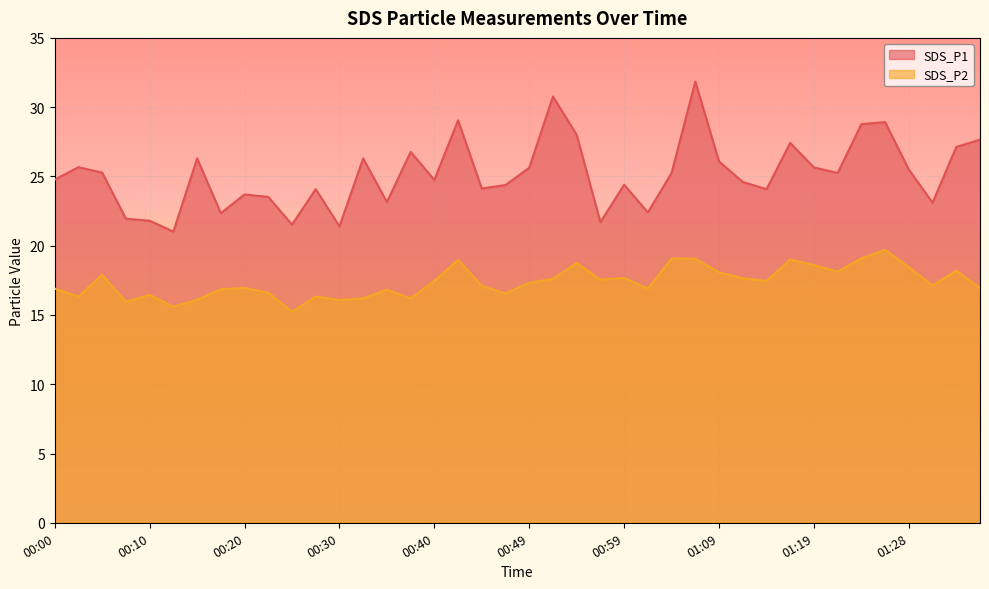

True or false: SDS_P1 has more than 0 points higher than both neighbors.

True